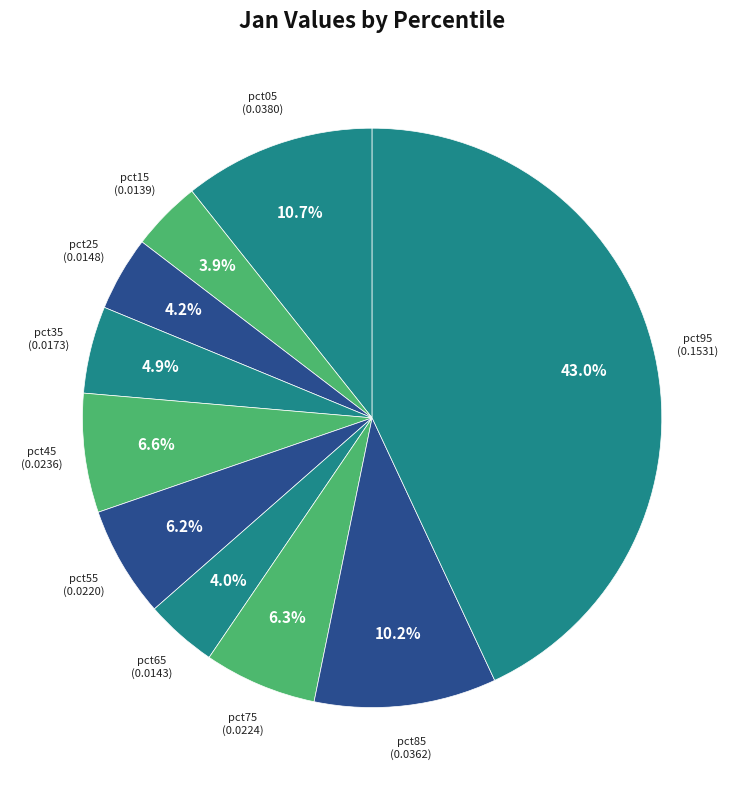

Count the number of slices in the pie.

10